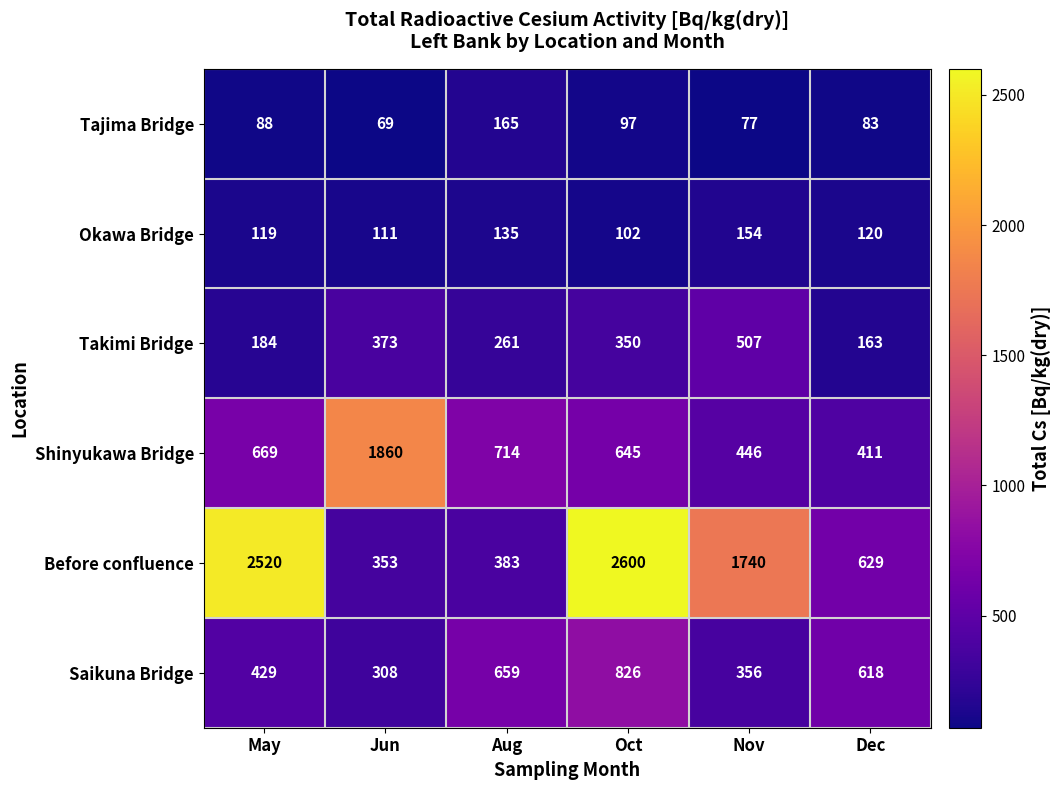

At how many categories does at least one series exceed 1089?

4